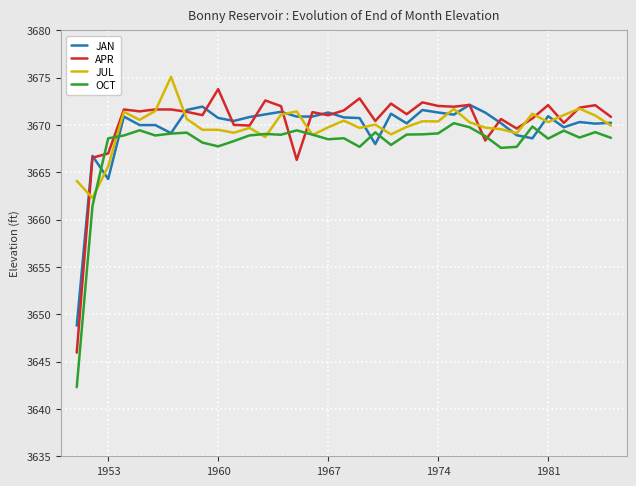

True or false: JAN has more than 0 interior local peaks.

True